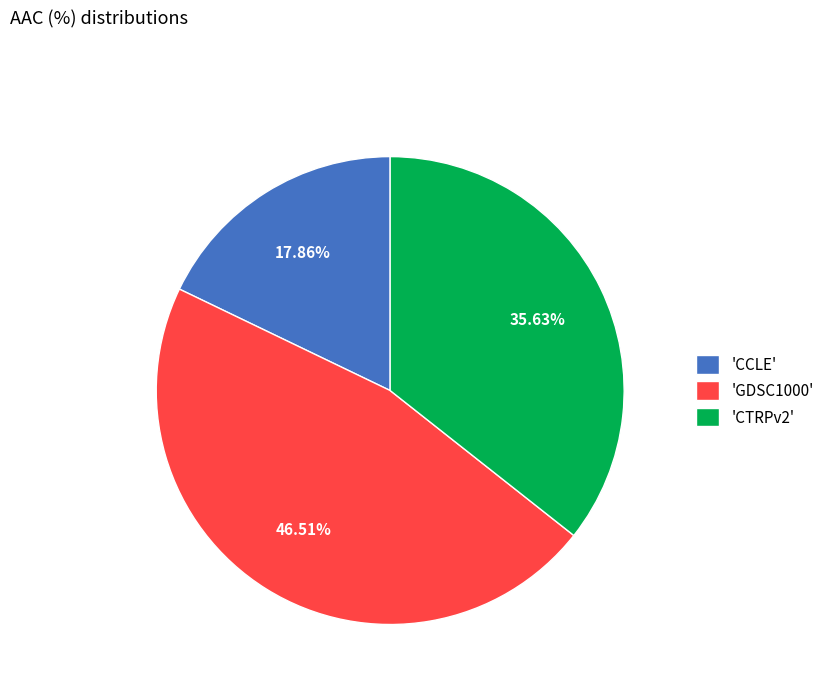

What is the largest slice in the pie chart?

'GDSC1000'